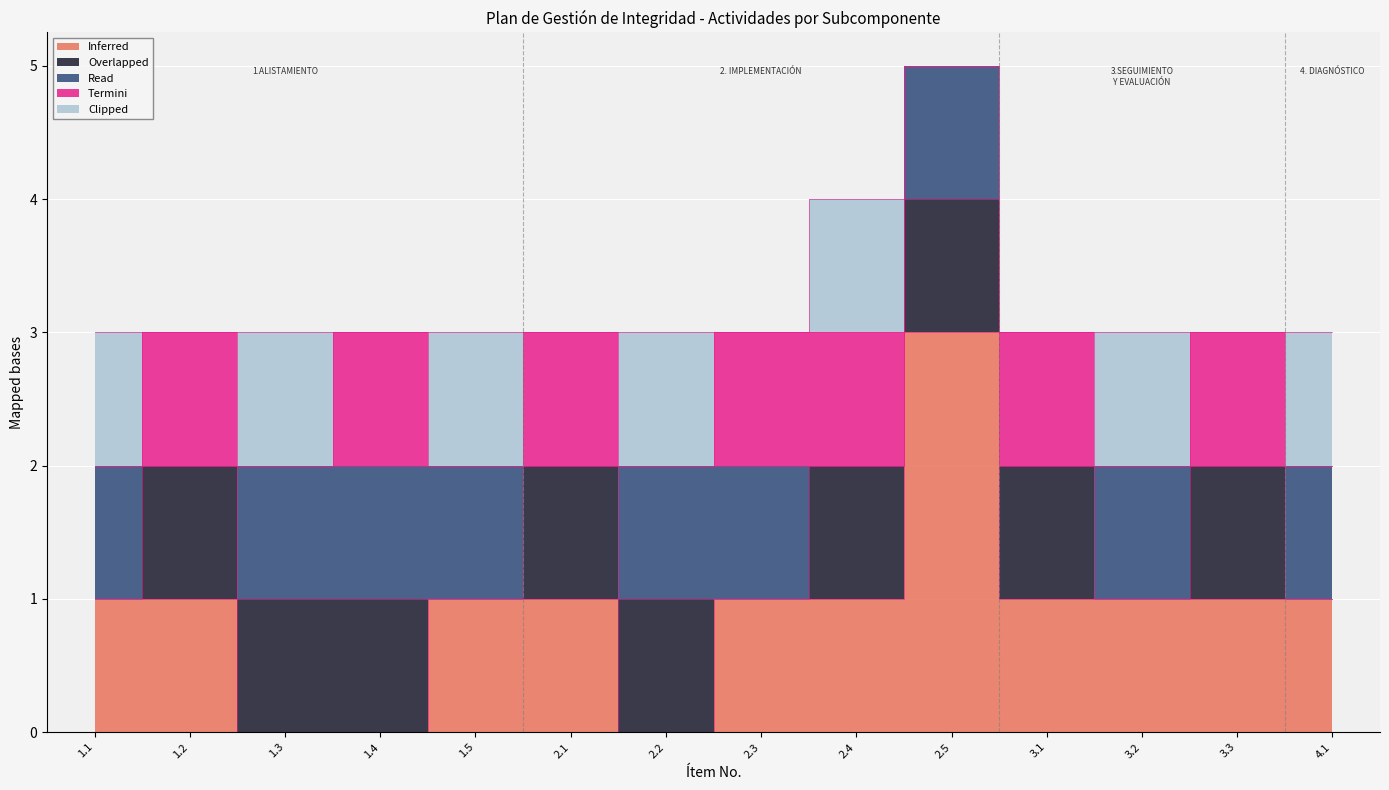

What are all the series names shown in the legend?

Inferred, Overlapped, Read, Termini, Clipped